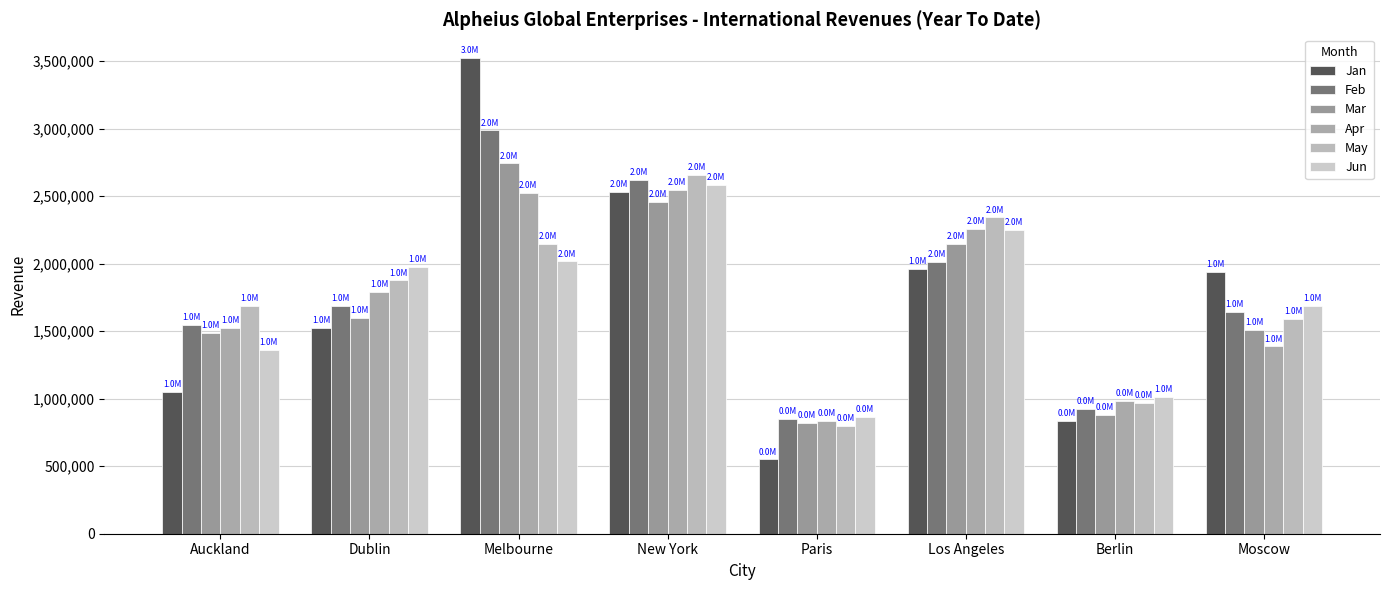

Are the bars horizontal?

No